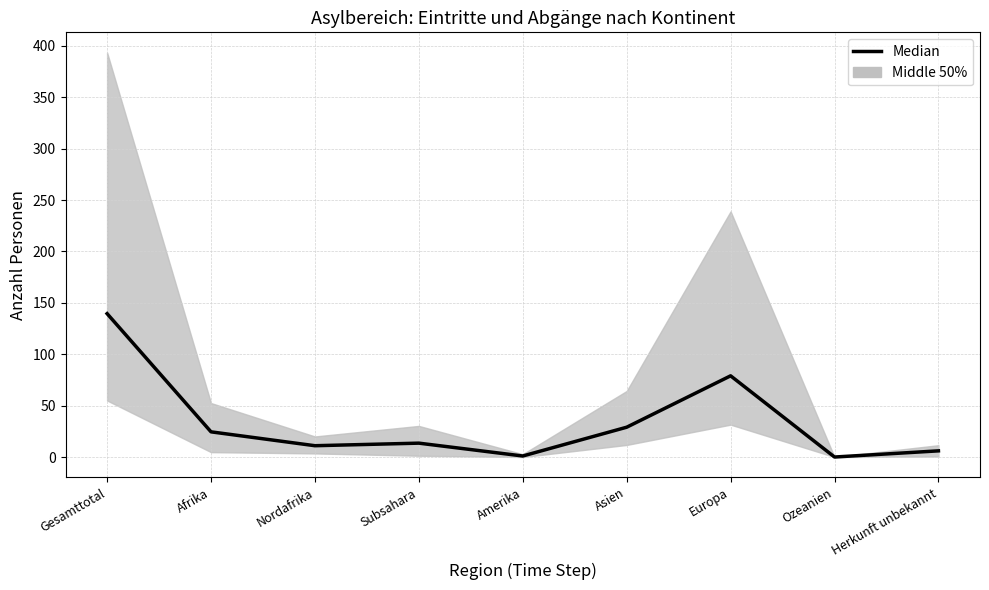

What is the difference between the values at Europa and Amerika?

78.0